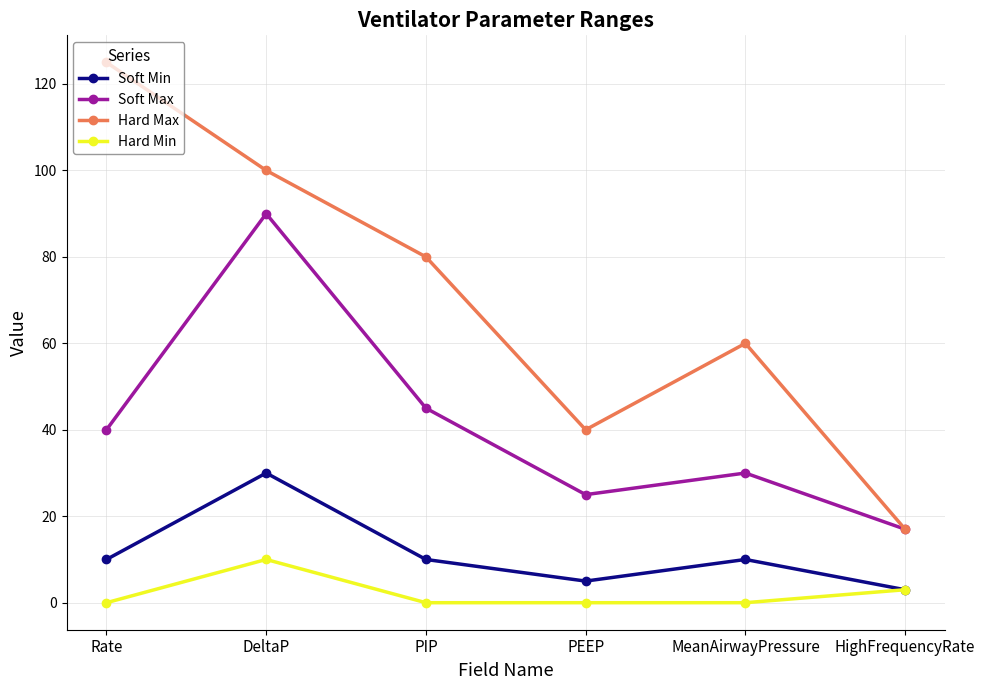

What are all the series names shown in the legend?

Soft Min, Soft Max, Hard Max, Hard Min